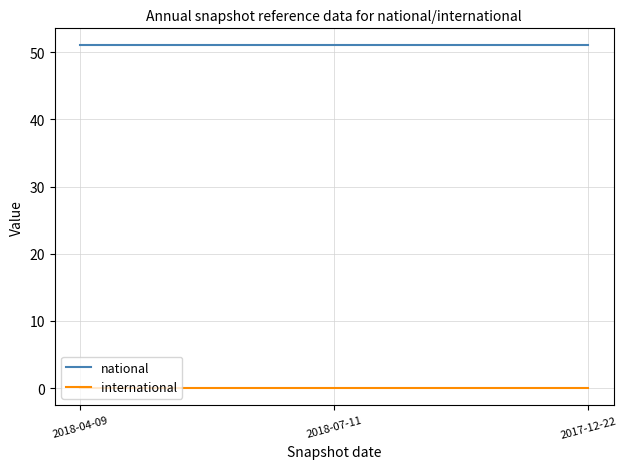

Rank the series by their maximum value, from highest to lowest.

national, international